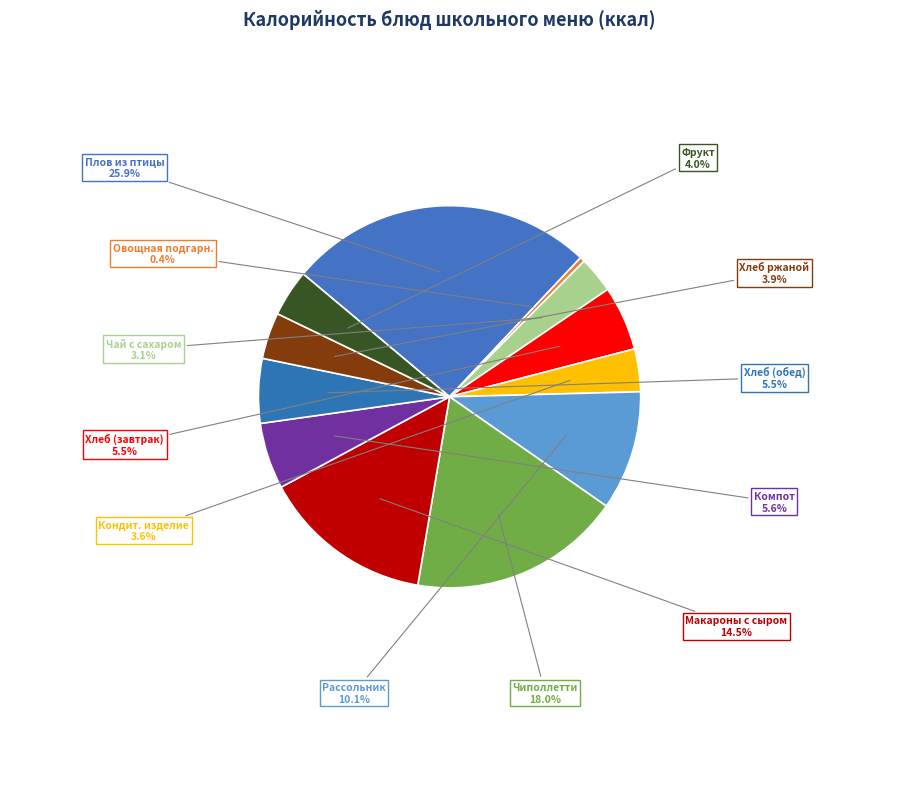

How many segments does this pie chart have?

12